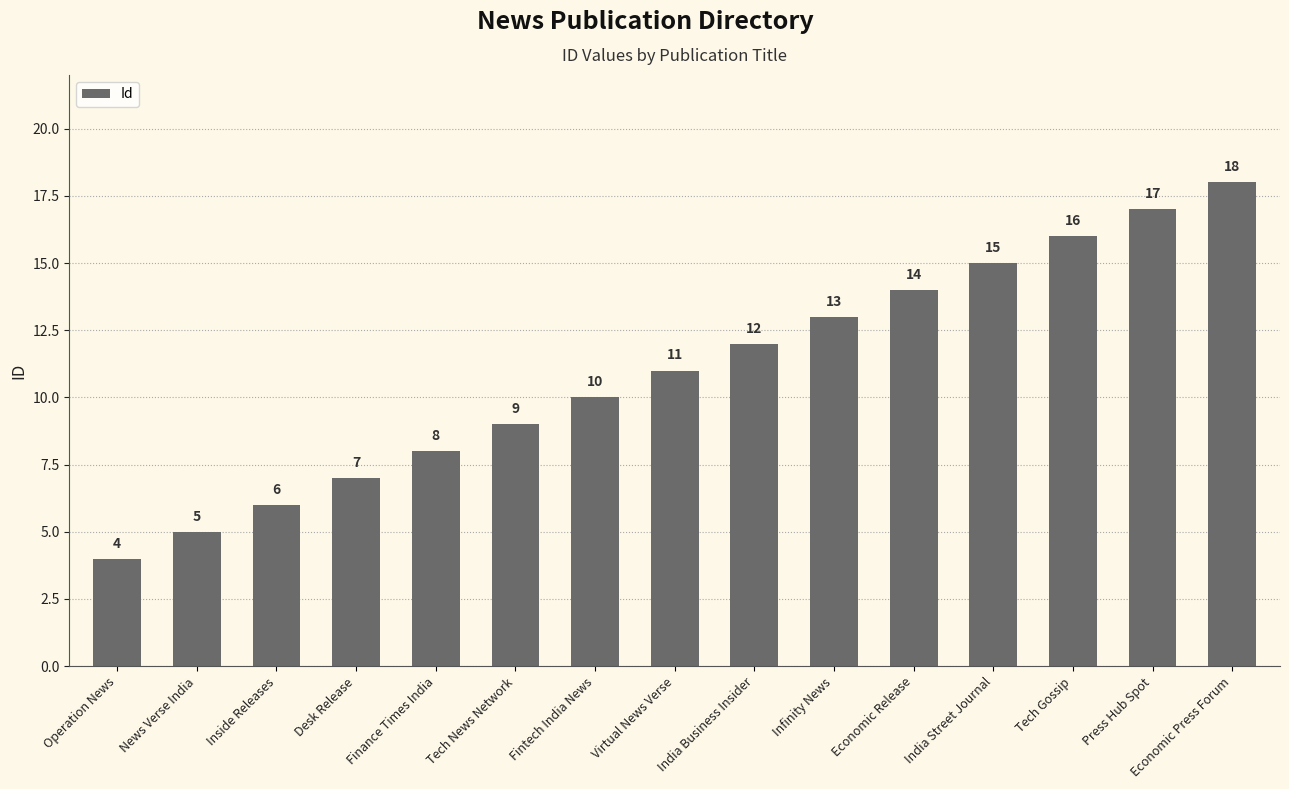

Where is the data nearest to the value 11?

Virtual News Verse